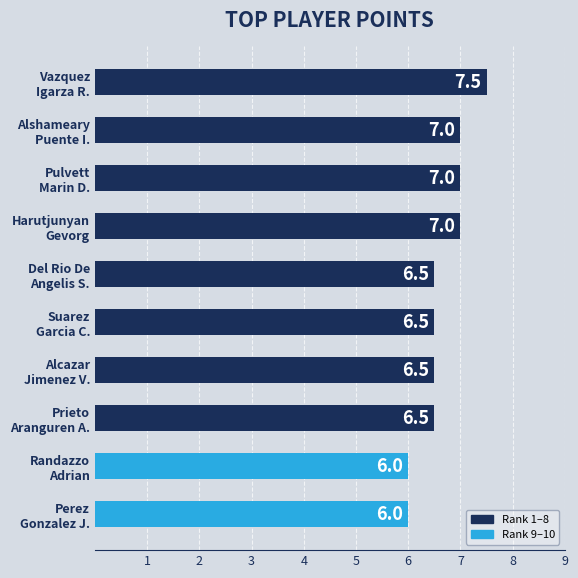

What is the value of the 7th bar from the top?

6.5